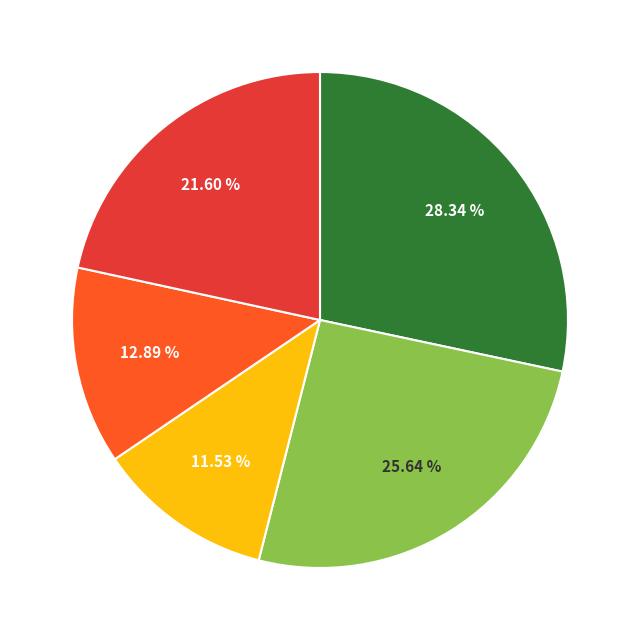

Does any single category account for the majority?

No